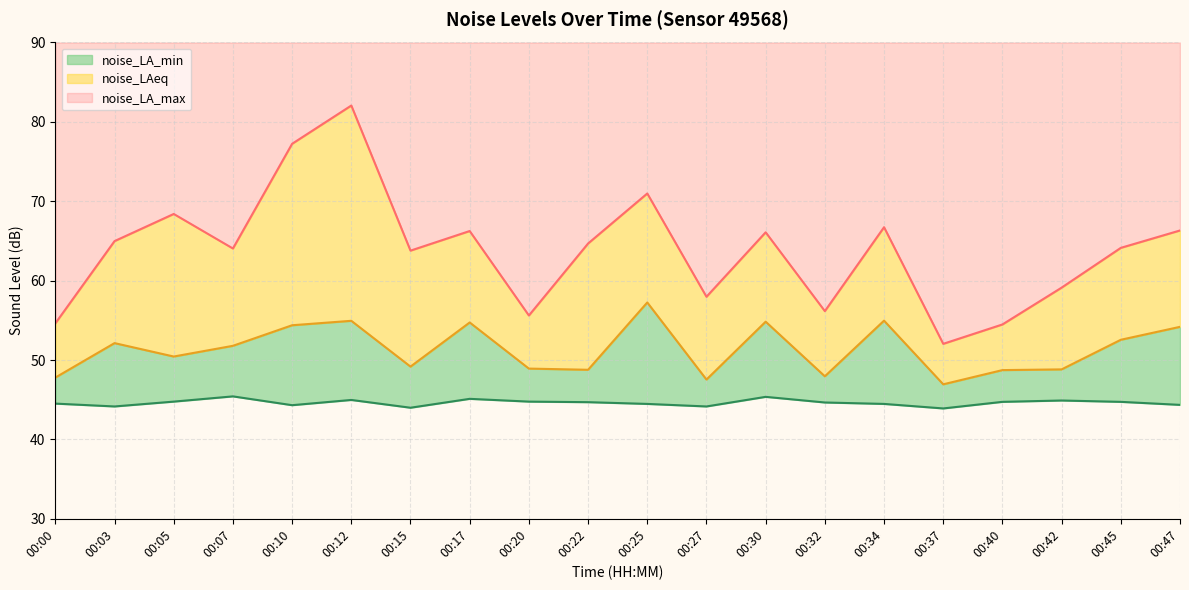

Which series changed the most between 00:10 and 00:42?

noise_LA_max